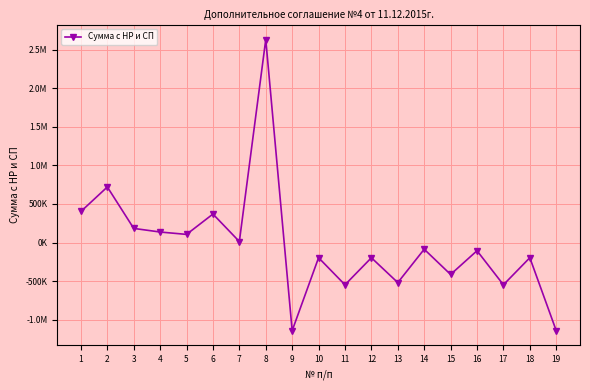

What is the smallest value displayed?

-1140913.8